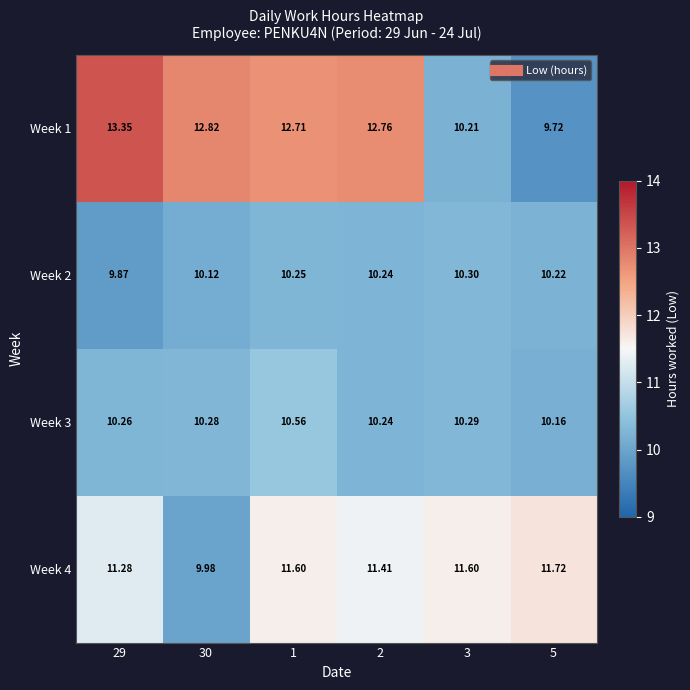

At which category is the sum across all series the highest?

1